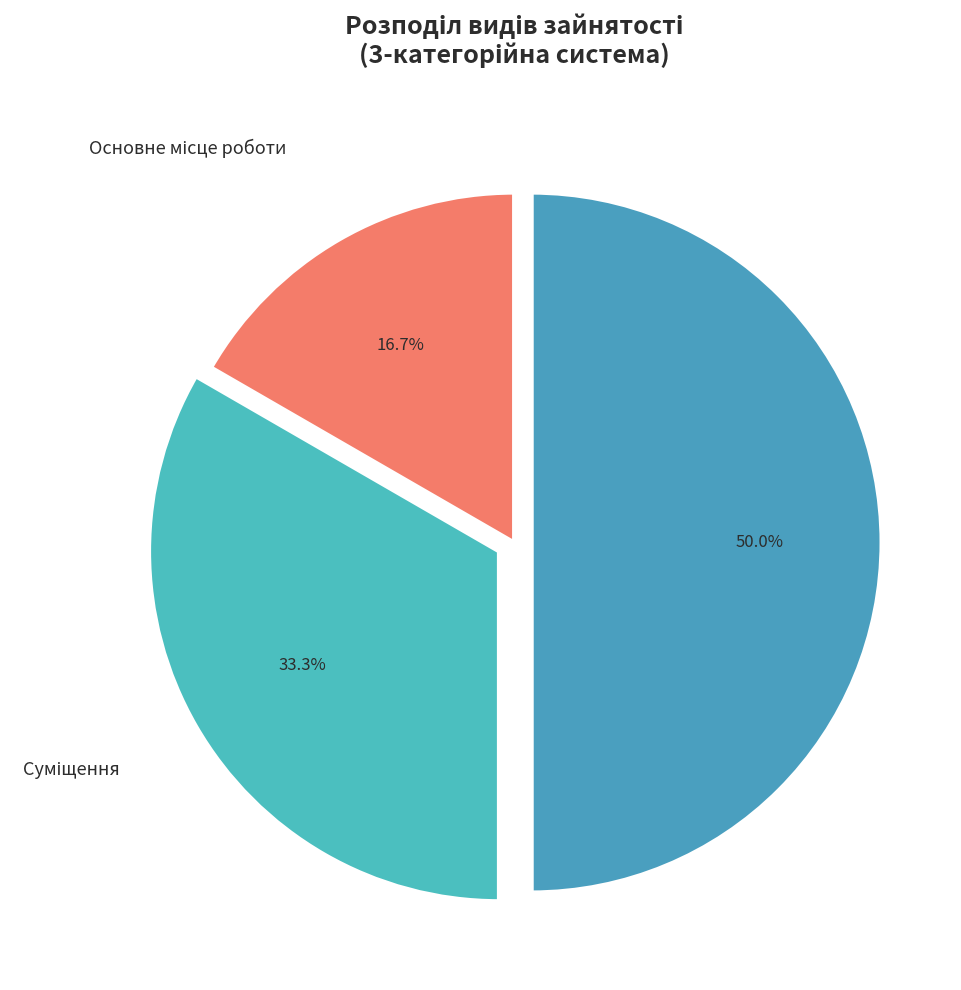

How many segments does this pie chart have?

3